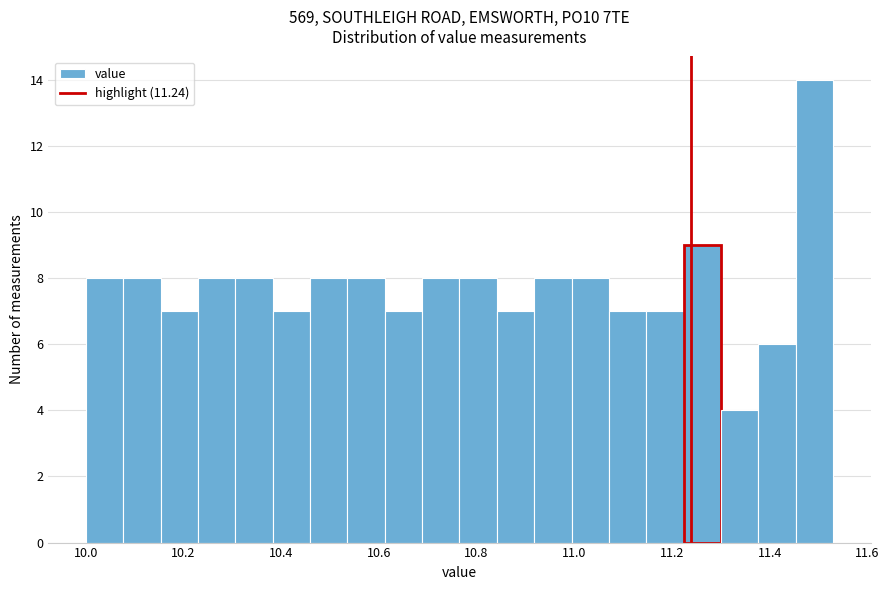

Read against the x-axis, roughly where is the centre of the tallest bar?

11.50